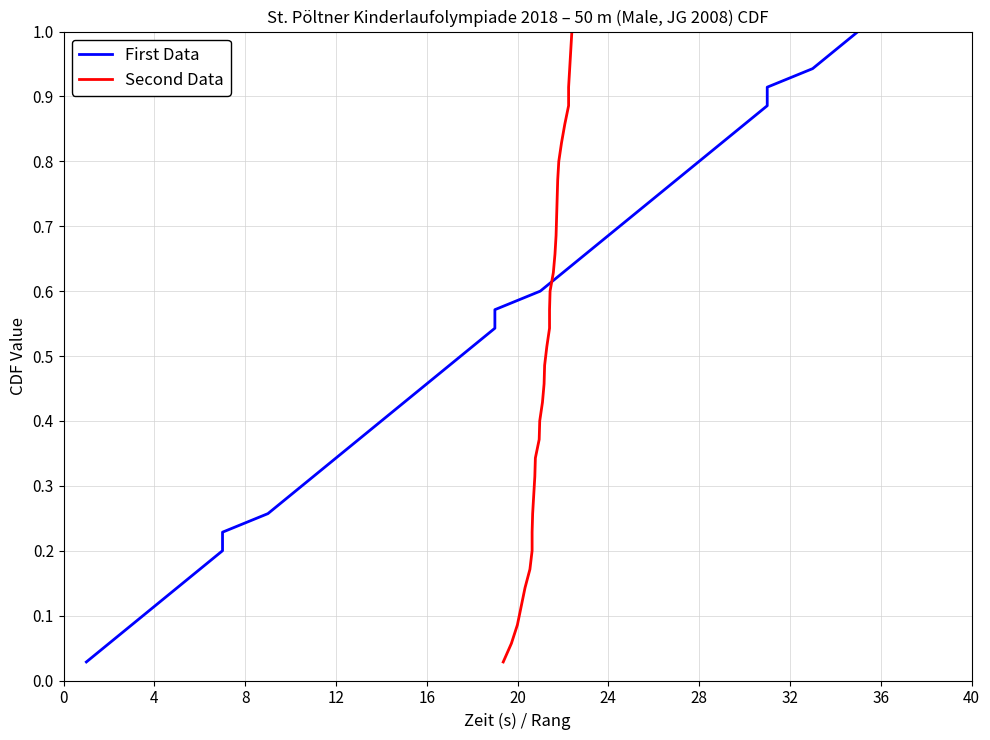

Reading right to left, what are all the values shown in this chart?

First Data: 1.0	1.0	0.9	0.9	0.9	0.9	0.8	0.8	0.8	0.7	0.7	0.7	0.7	0.6	0.6	0.6	0.5	0.5	0.5	0.5	0.4	0.4	0.4	0.3	0.3	0.3	0.3	0.2	0.2	0.2	0.1	0.1	0.1	0.1	0.0
Second Data: 1.0	1.0	0.9	0.9	0.9	0.9	0.8	0.8	0.8	0.7	0.7	0.7	0.7	0.6	0.6	0.6	0.5	0.5	0.5	0.5	0.4	0.4	0.4	0.3	0.3	0.3	0.3	0.2	0.2	0.2	0.1	0.1	0.1	0.1	0.0